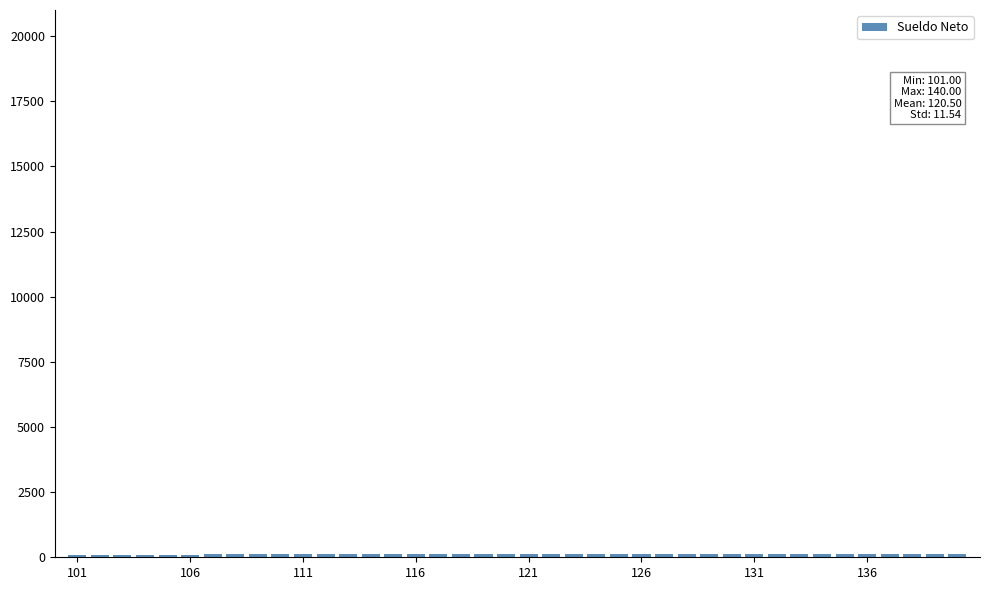

What is the sum of all values?

4820